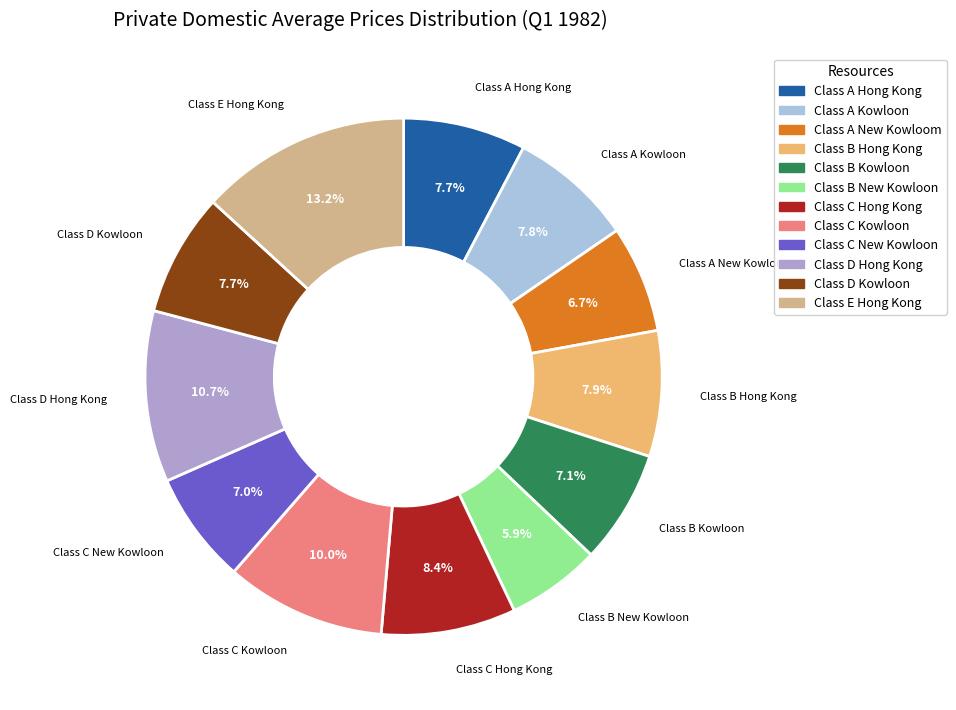

What portion of the pie excludes Class B Kowloon?

92.9%